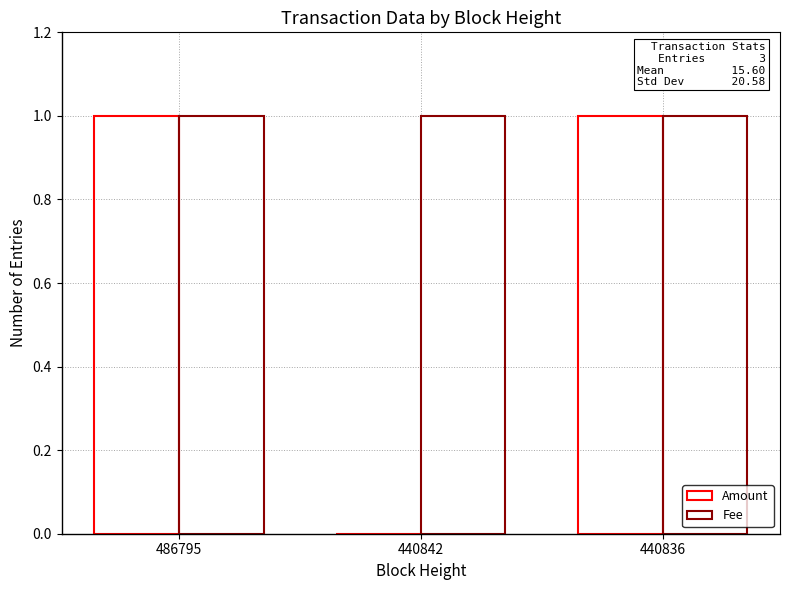

What is the value of the Fee bar at the 1st from the left?

1